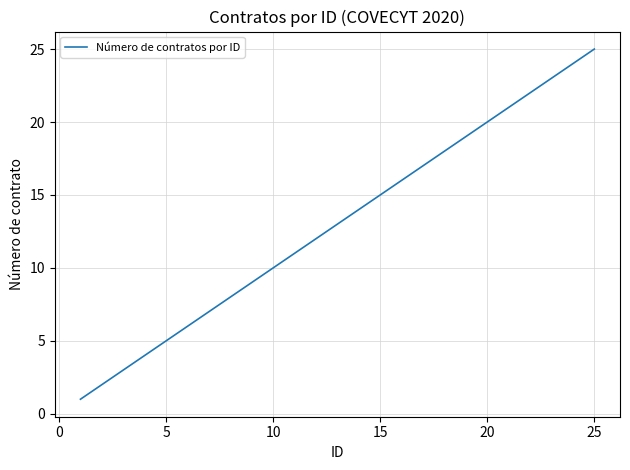

How many series are shown in this chart?

1